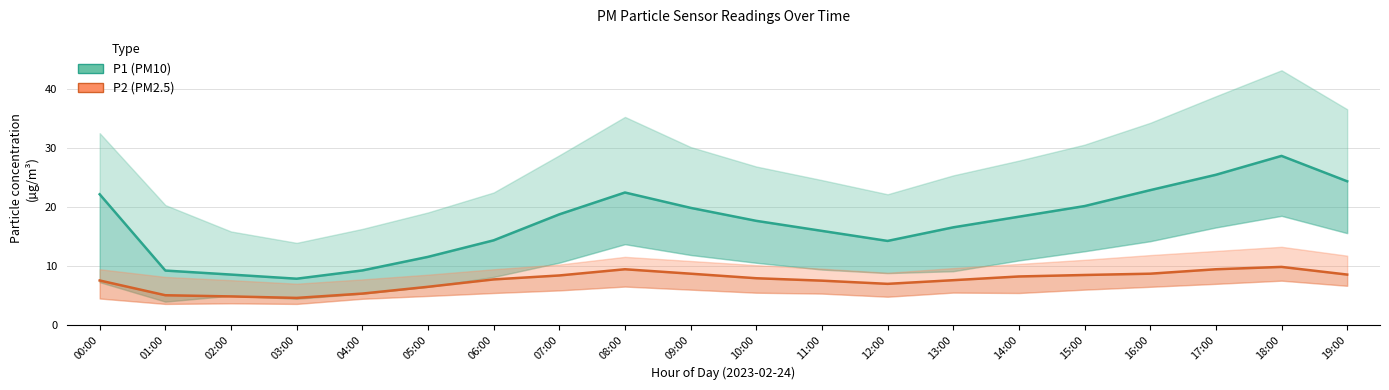

Is it true that P2 equals 6.4 at 05:00?

True